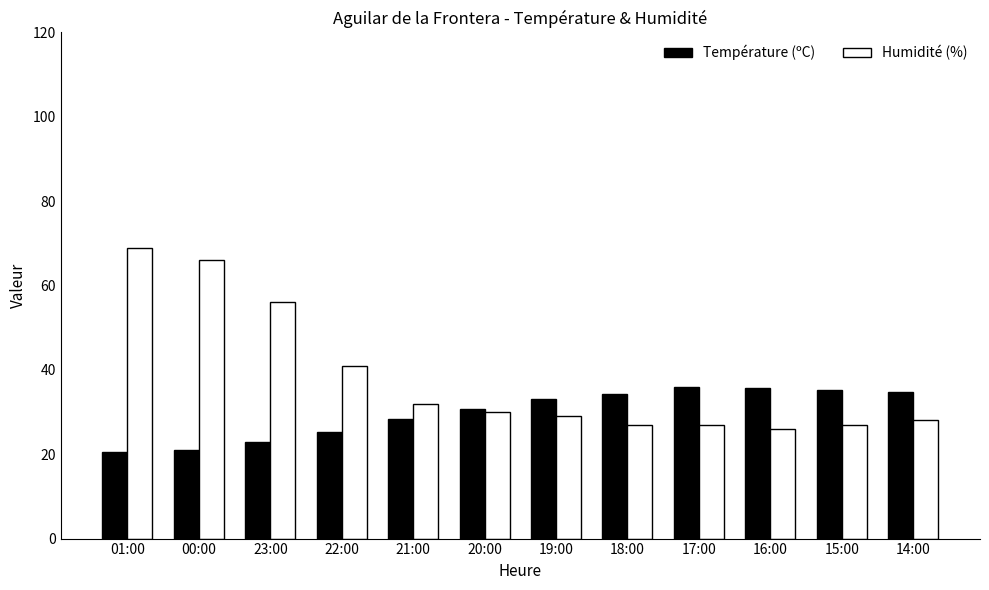

Rank the series at 14:00 from lowest to highest value.

Humidité (%), Température (ºC)